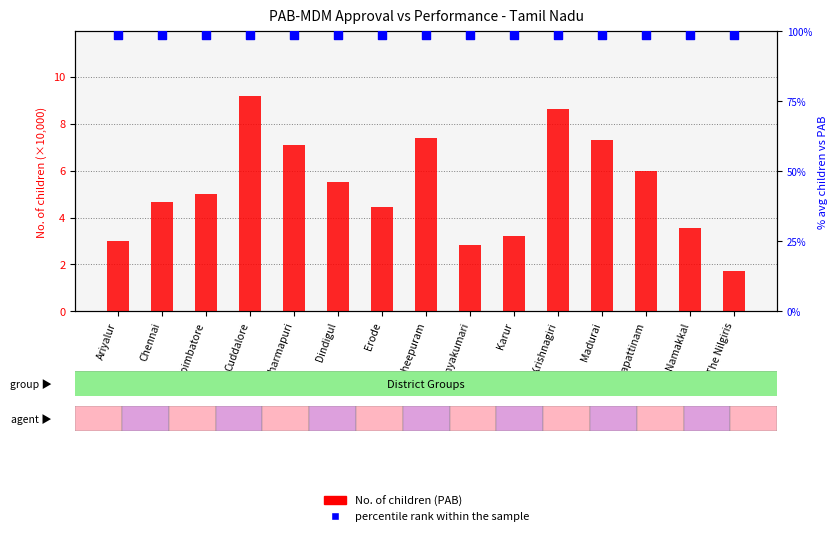

At how many categories does at least one series exceed 47?

15